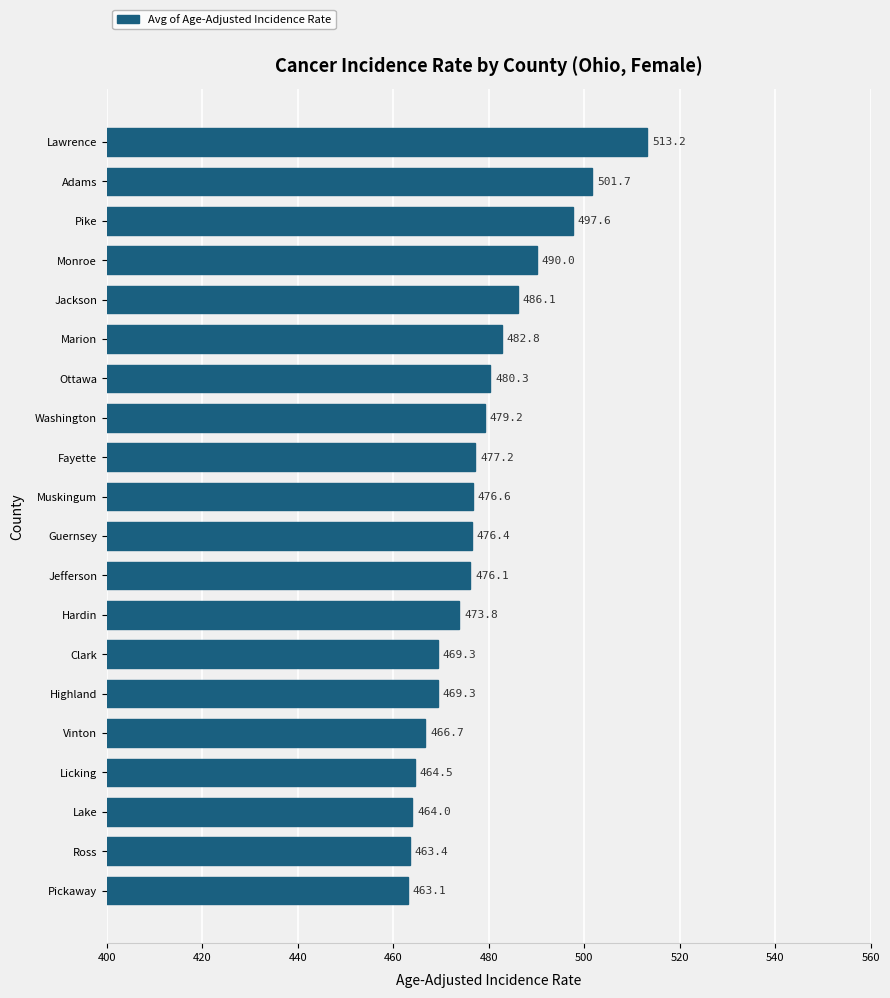

What is the difference between the maximum and minimum values?

50.1